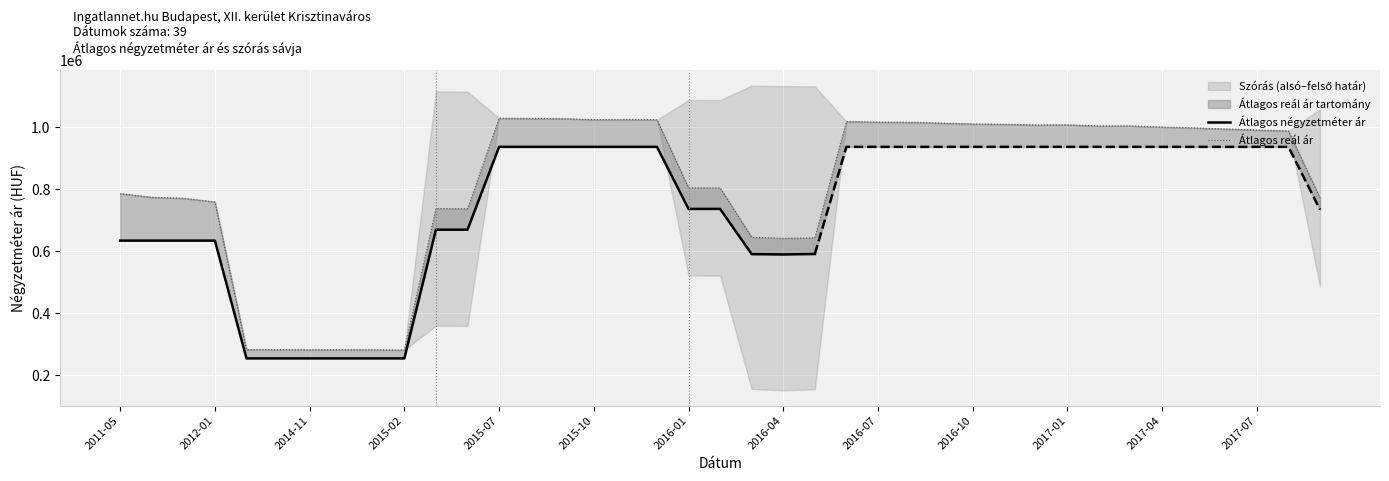

The value of Szórás felső határ at 2015-08 is 1753588. True or false?

False